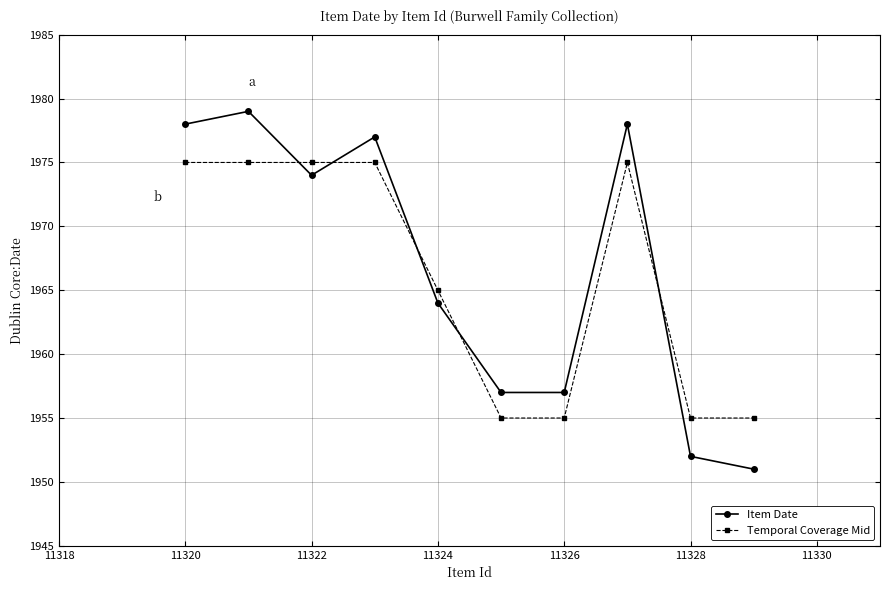

How many values in the Item Date series are below 1974?

5